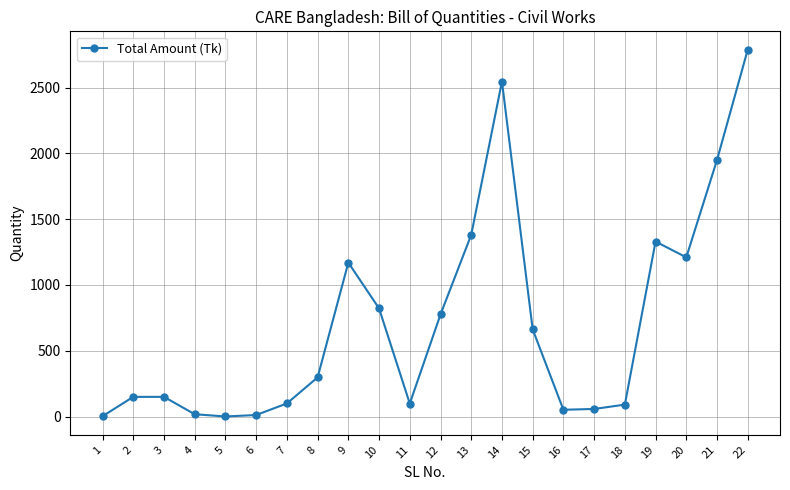

True or false: the data has more than 2 interior local peaks.

True